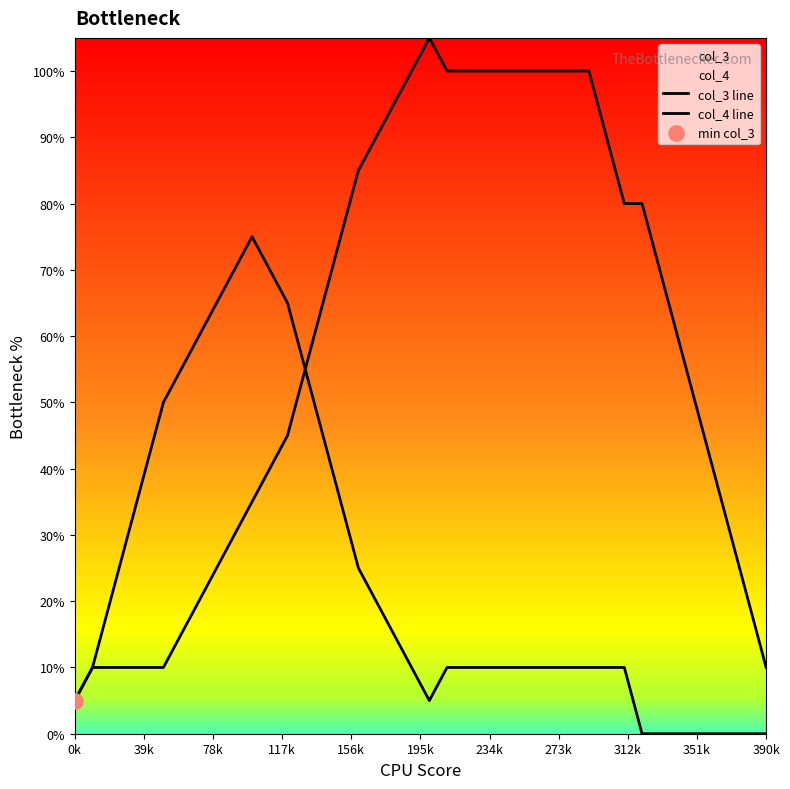

Which series has the largest Y range (max minus min)?

col_3 line